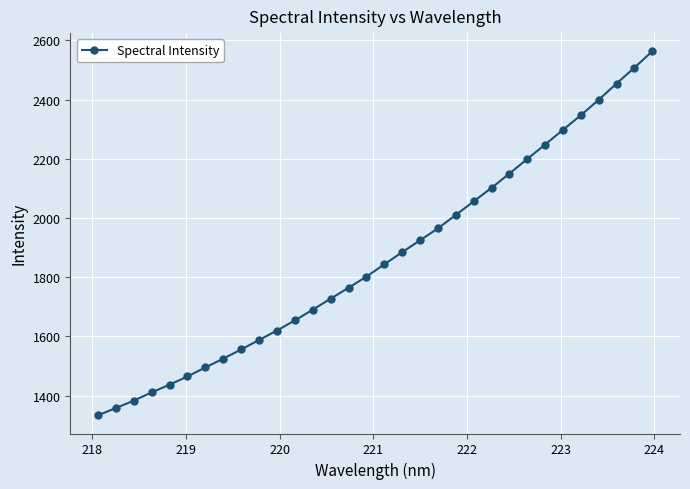

What is the smallest value displayed?

1333.8